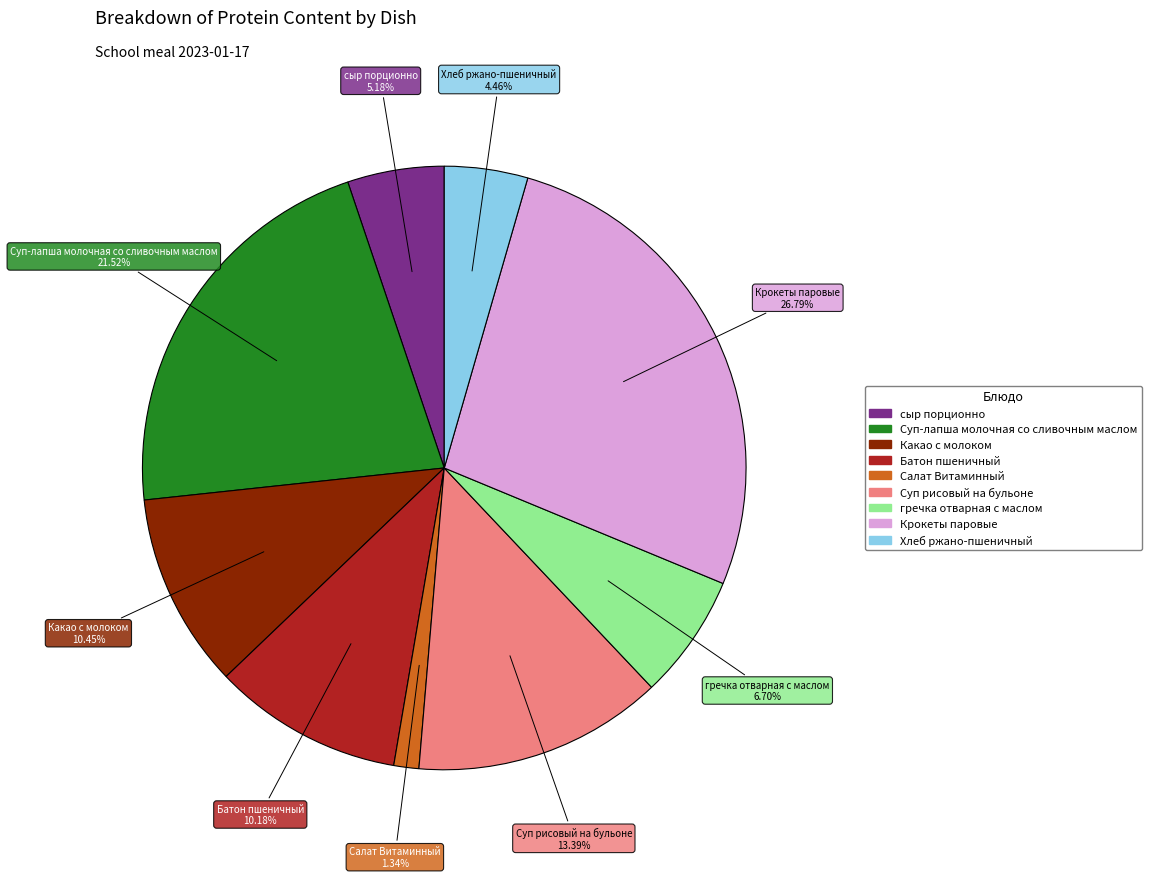

Is there a majority slice in this chart?

No